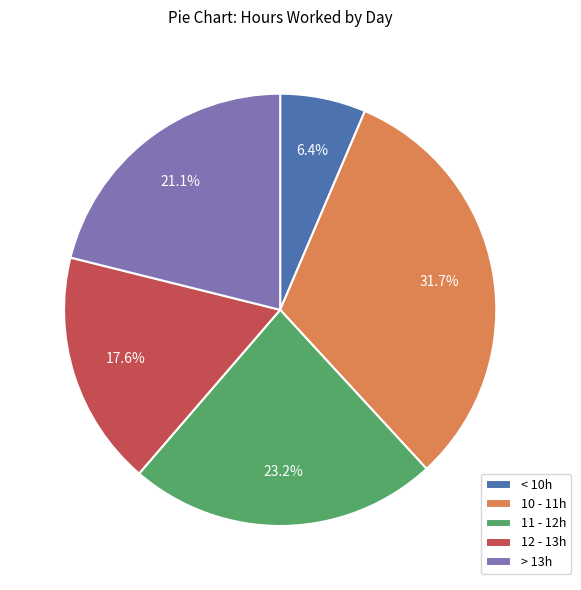

To the nearest percent, what is the average slice percentage?

20%